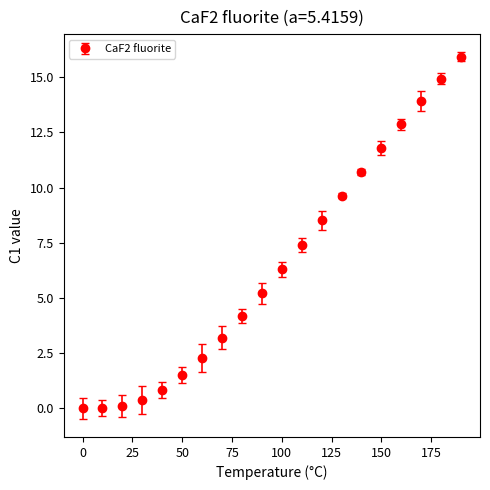

What is the difference between the maximum and second lowest values?

15.9